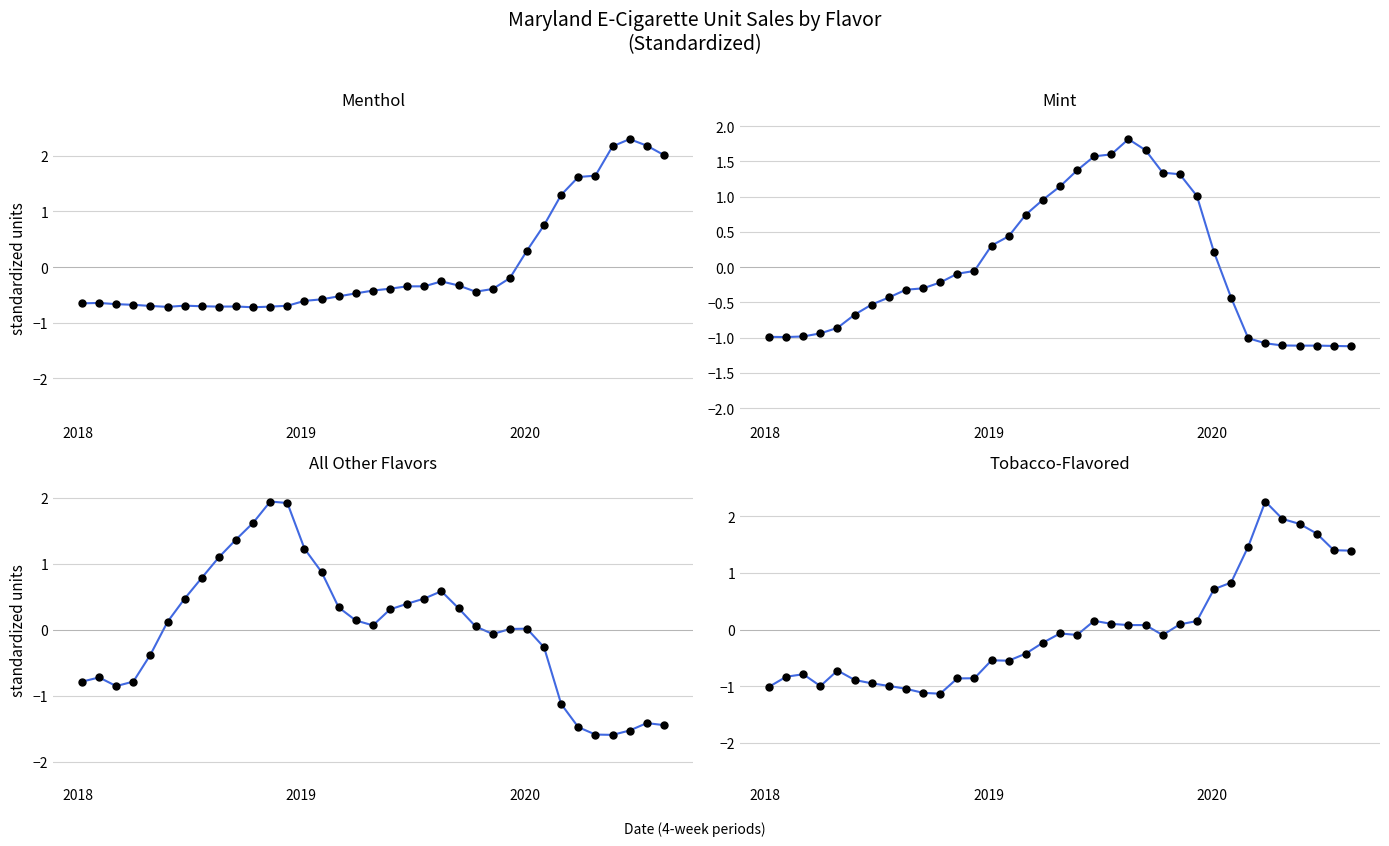

What are all the series names shown in the legend?

Menthol, Mint, All Other Flavors, Tobacco-Flavored